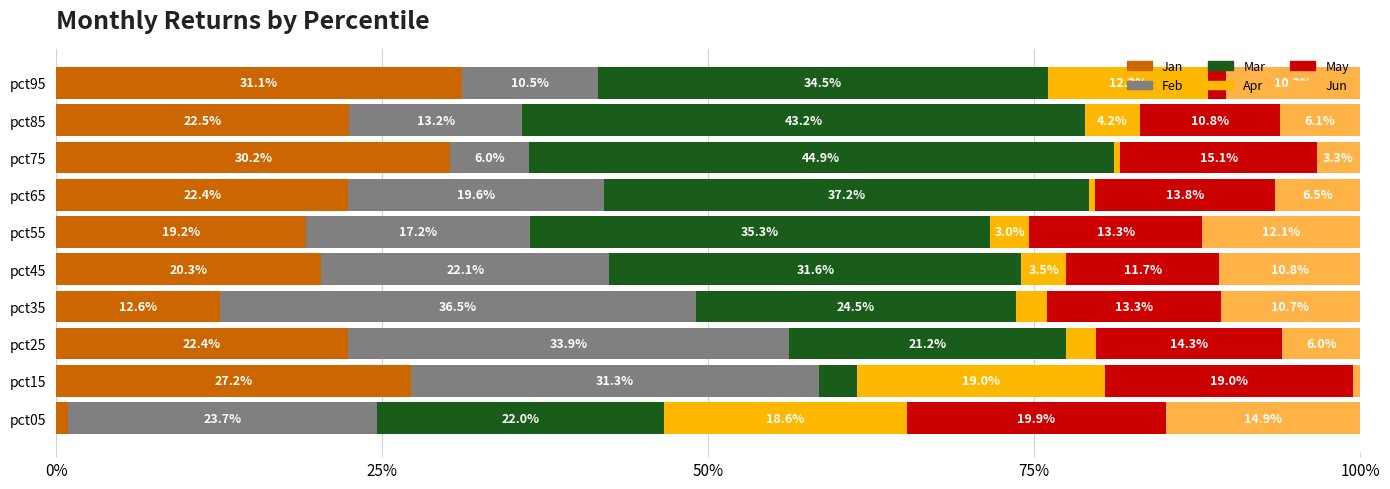

What is the total value across all series at pct75?

100.0